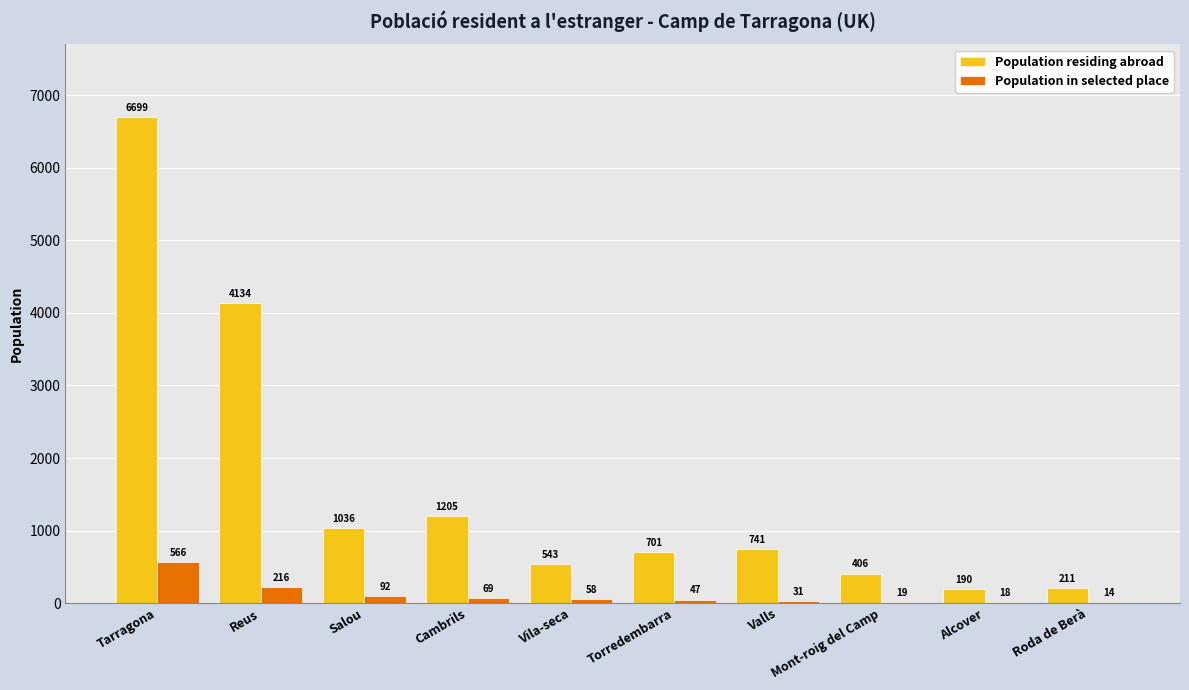

Reading left to right, transcribe all the data shown in this chart.

Population residing abroad: 6699	4134	1036	1205	543	701	741	406	190	211
Population in selected place: 566	216	92	69	58	47	31	19	18	14